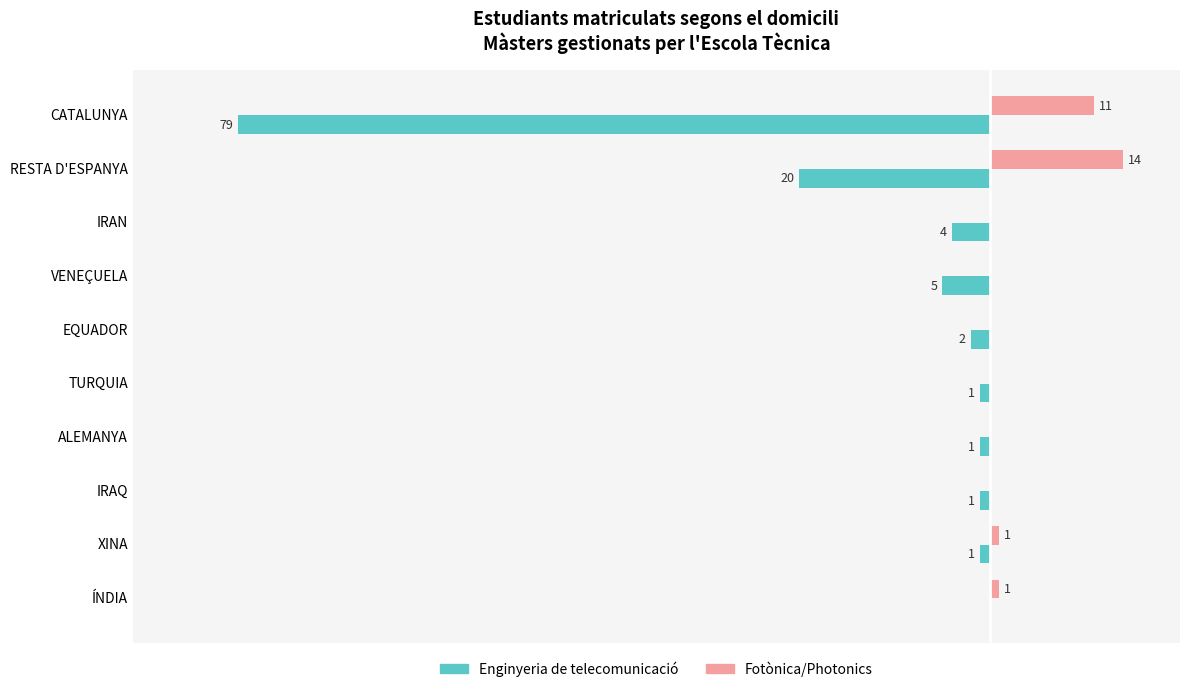

Which series has the largest total across all categories?

Fotònica/Photonics